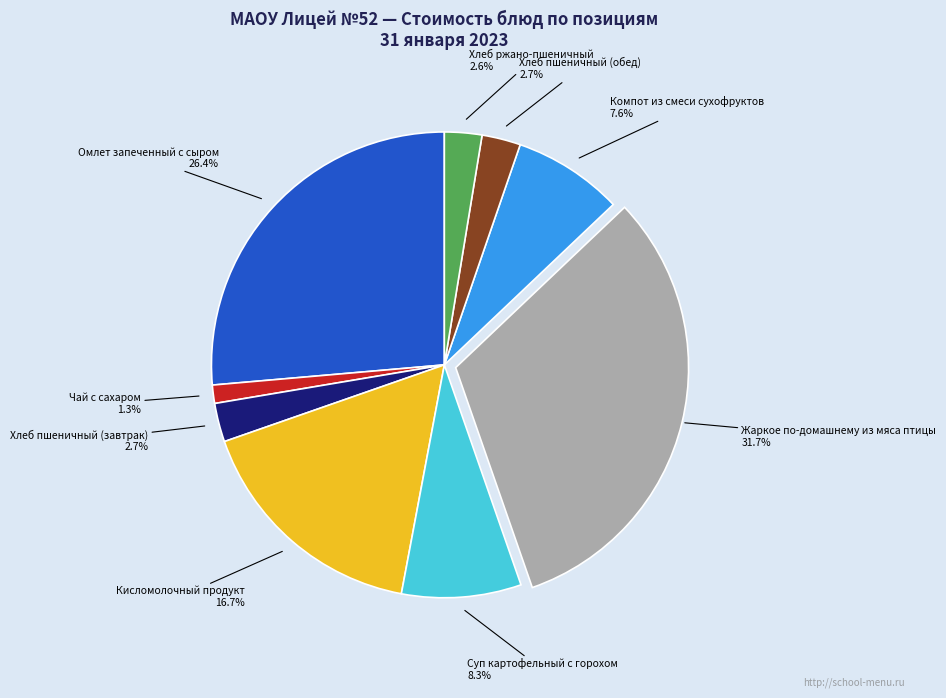

Is there any slice that represents more than half of the pie?

No